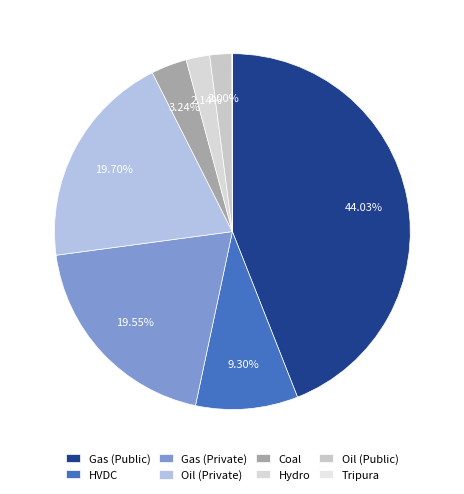

Is Oil (Public) the majority of the pie?

No